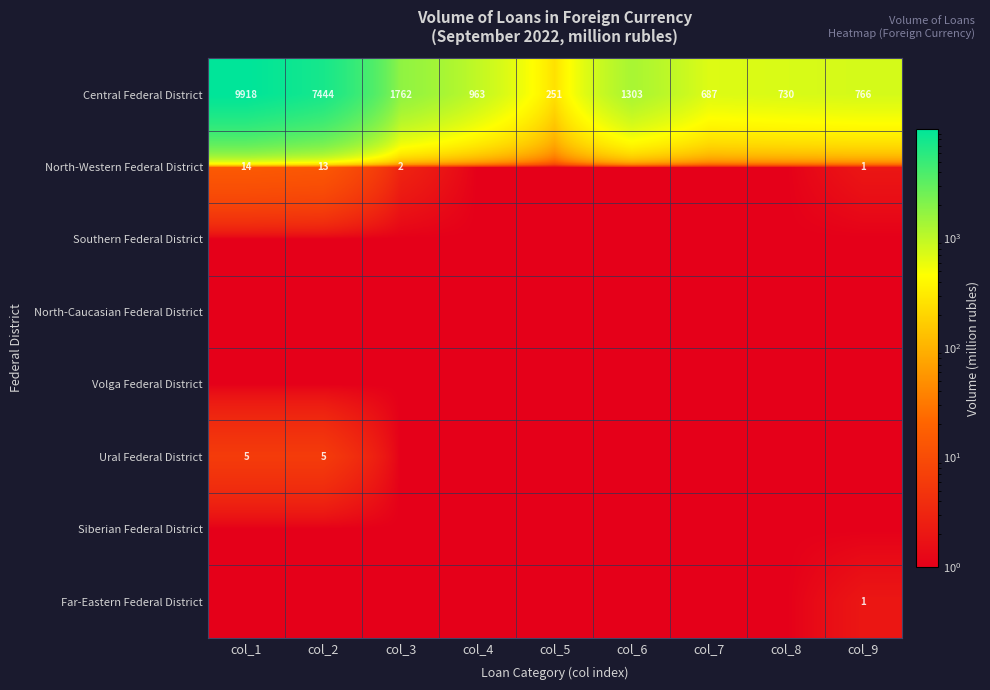

Is it true that Central Federal District equals 766 at col_9?

True